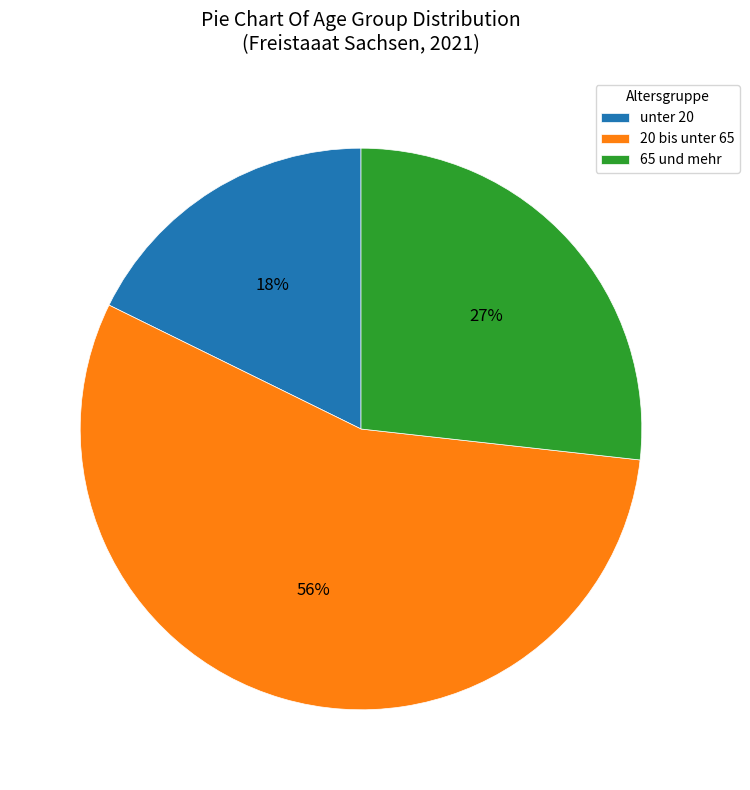

Is unter 20 the majority of the pie?

No